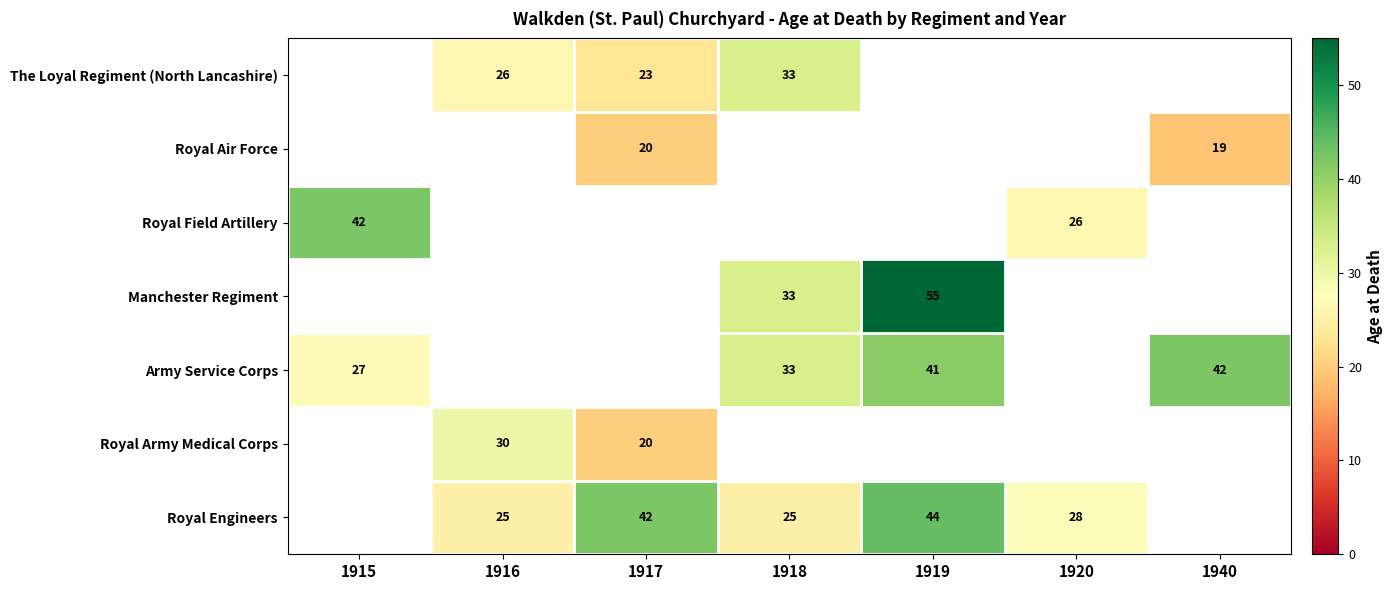

The Army Service Corps series shows 33 at 1918. True or false?

True